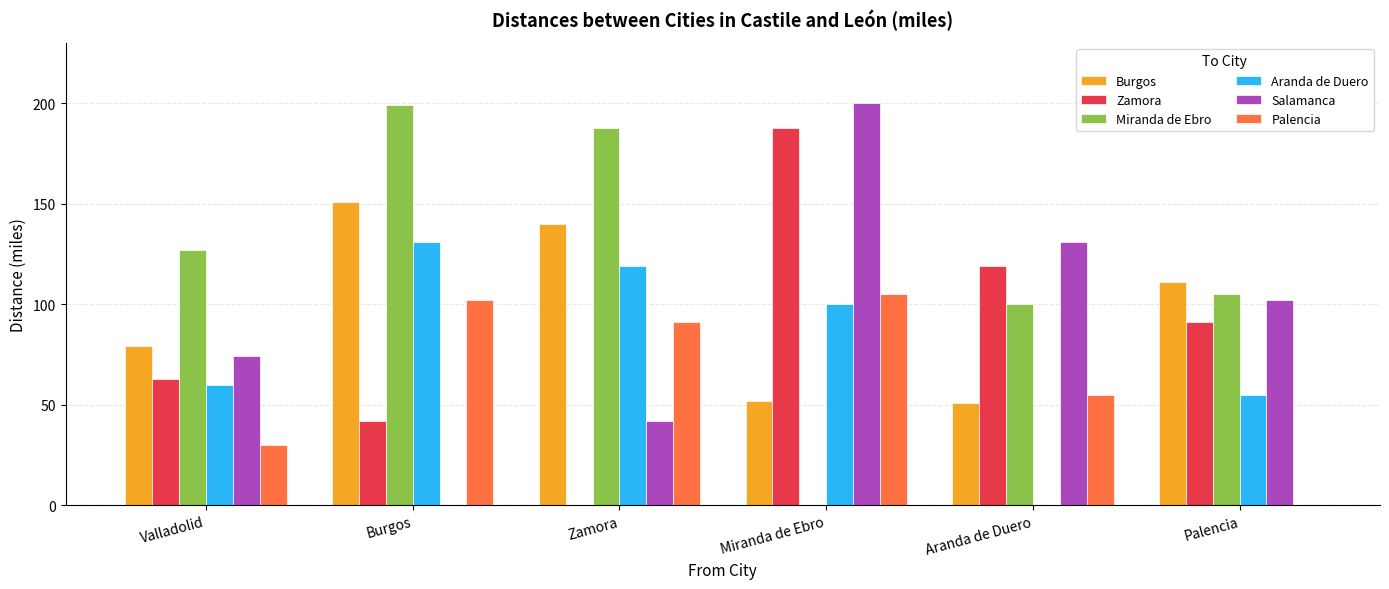

Reading left to right, what are all the values shown in this chart?

Burgos: Valladolid=79	Burgos=151	Zamora=140	Miranda de Ebro=52	Aranda de Duero=51	Palencia=111
Zamora: Valladolid=63	Burgos=42	Zamora=0	Miranda de Ebro=188	Aranda de Duero=119	Palencia=91
Miranda de Ebro: Valladolid=127	Burgos=199	Zamora=188	Miranda de Ebro=0	Aranda de Duero=100	Palencia=105
Aranda de Duero: Valladolid=60	Burgos=131	Zamora=119	Miranda de Ebro=100	Aranda de Duero=0	Palencia=55
Salamanca: Valladolid=74	Burgos=0	Zamora=42	Miranda de Ebro=200	Aranda de Duero=131	Palencia=102
Palencia: Valladolid=30	Burgos=102	Zamora=91	Miranda de Ebro=105	Aranda de Duero=55	Palencia=0